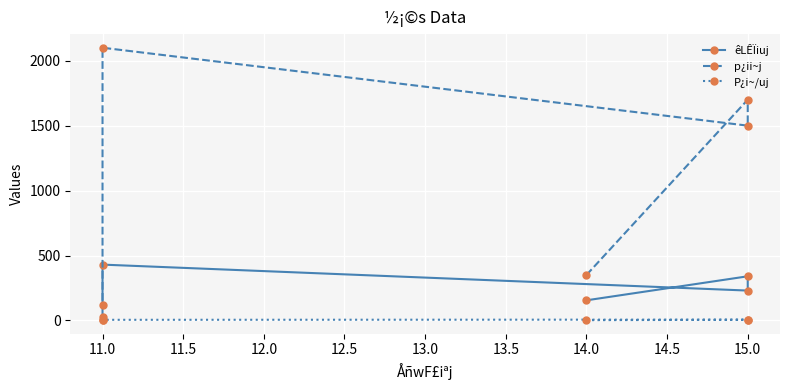

At 15.0, list the series in order from smallest to largest.

P¿i~/uj, êLÊÏiuj, p¿ii~j